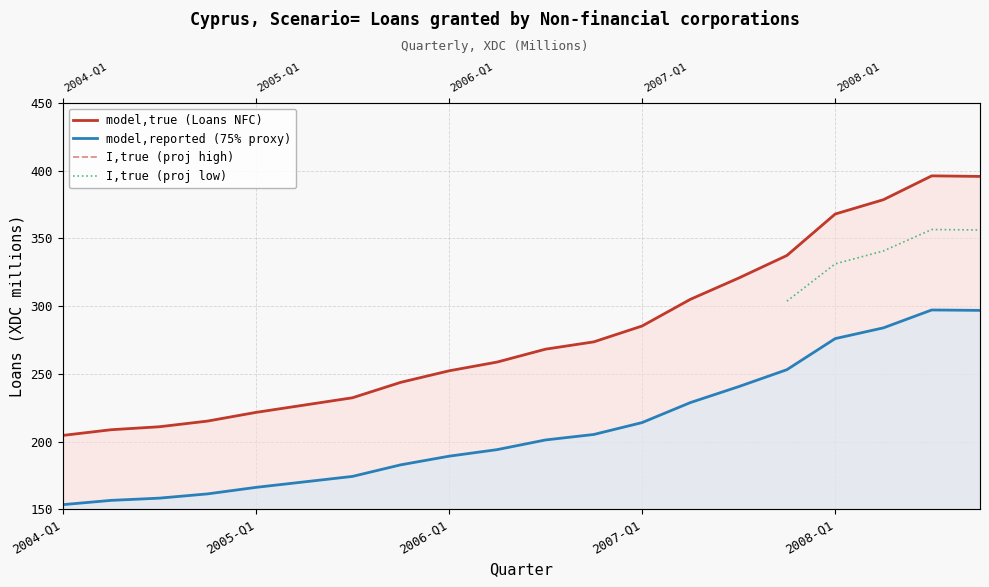

What is the smallest value displayed?

204.5